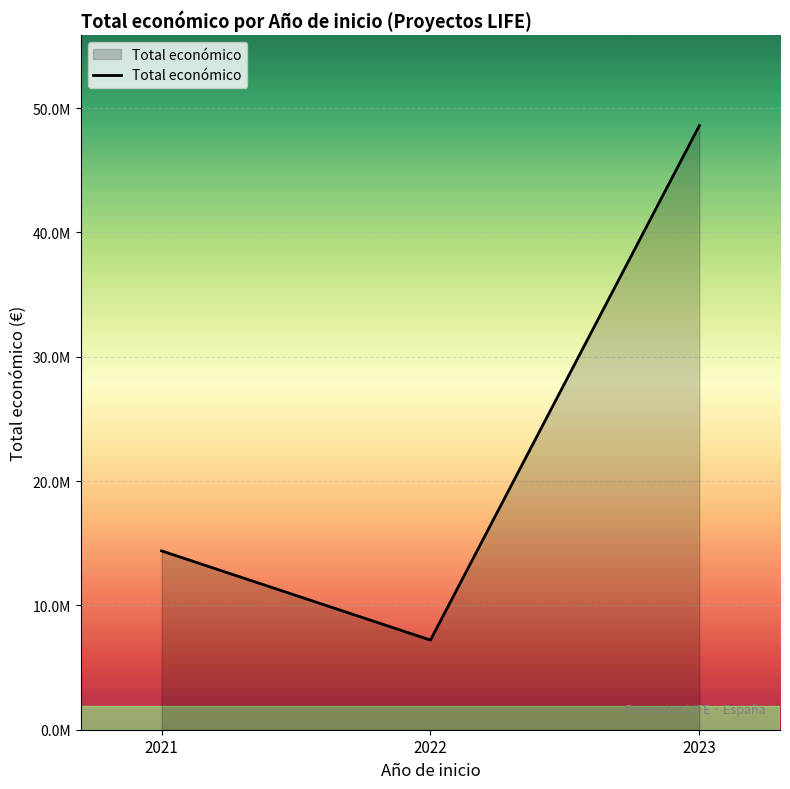

Reading left to right, extract all data points from this chart.

14381712	7208649	48582082